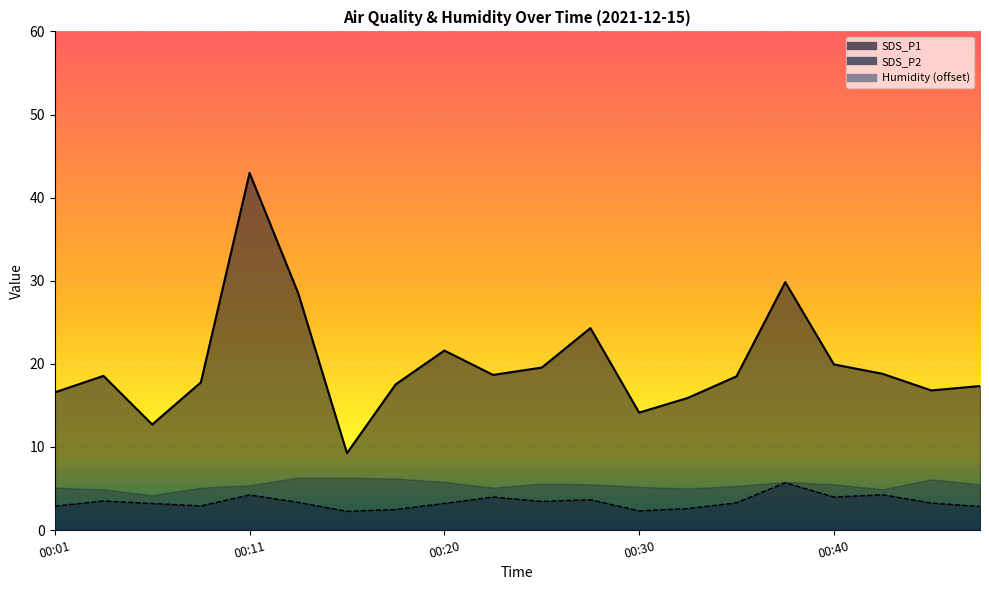

Is the value of SDS_P2 at 00:45 greater than the value of SDS_P1 at 00:03?

No